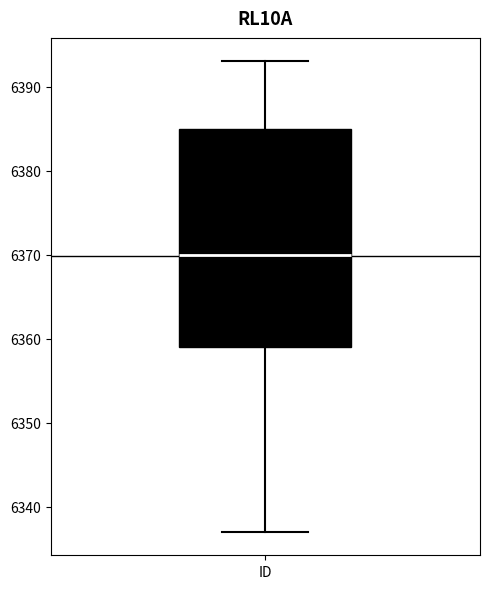

Read this box plot against the y-axis: the position of the median line, the range covered by the box, and the ends of both whiskers. The values are not printed on the chart, so give them approximately, as read against the axis.

median 6370, box 6359 to 6385, whiskers 6337 to 6393